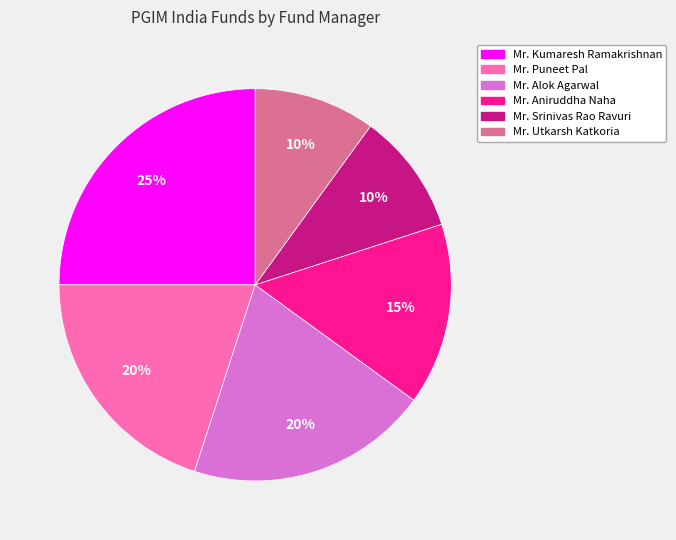

Do Mr. Srinivas Rao Ravuri and Mr. Kumaresh Ramakrishnan together represent more than half of the pie?

No